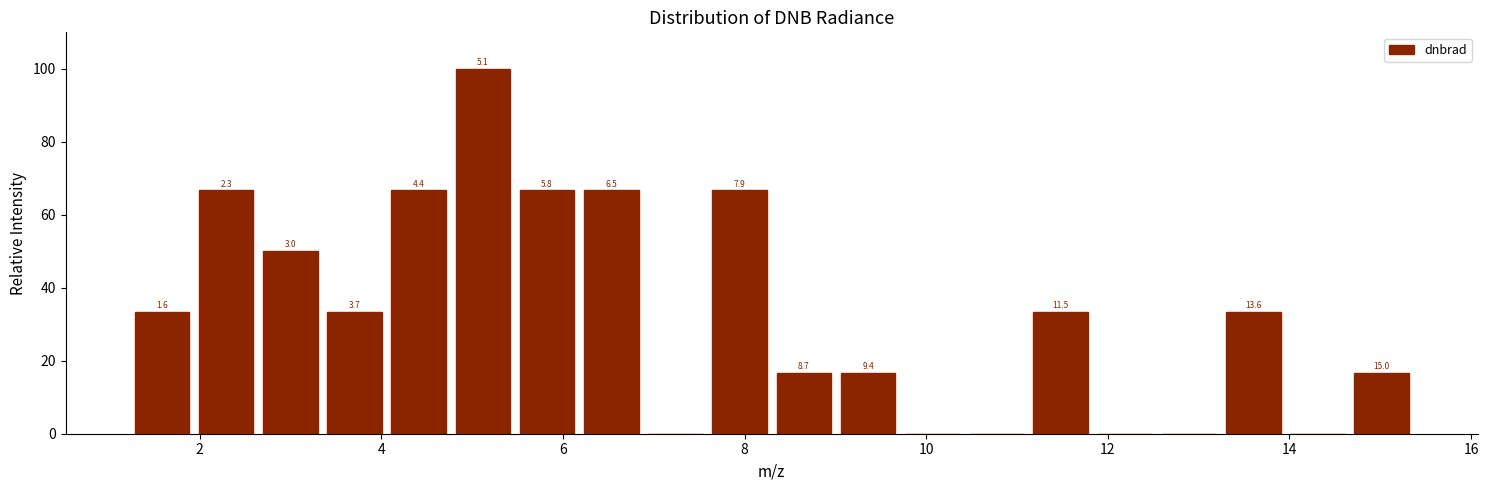

Around what value on the x-axis is the tallest bar? Give the approximate position of its centre, as read against the axis.

5.2